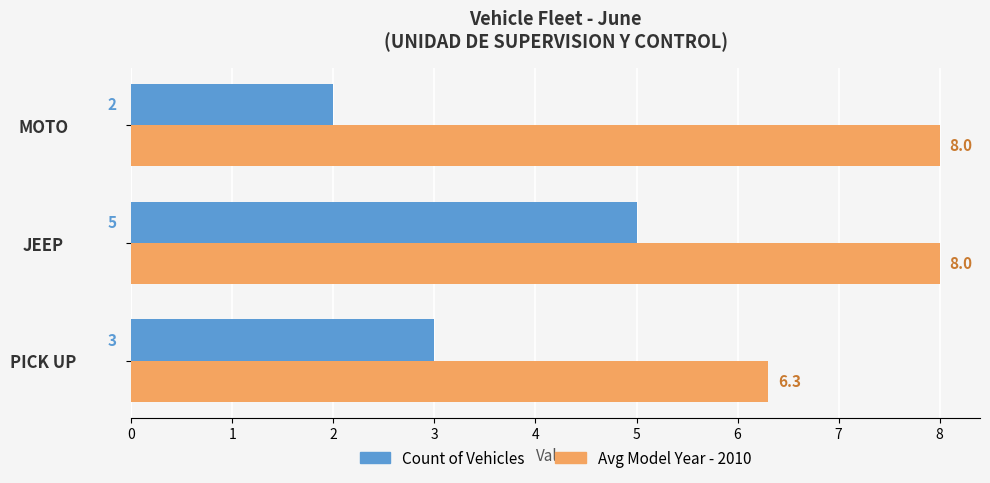

What is the maximum value shown in the chart?

8.0